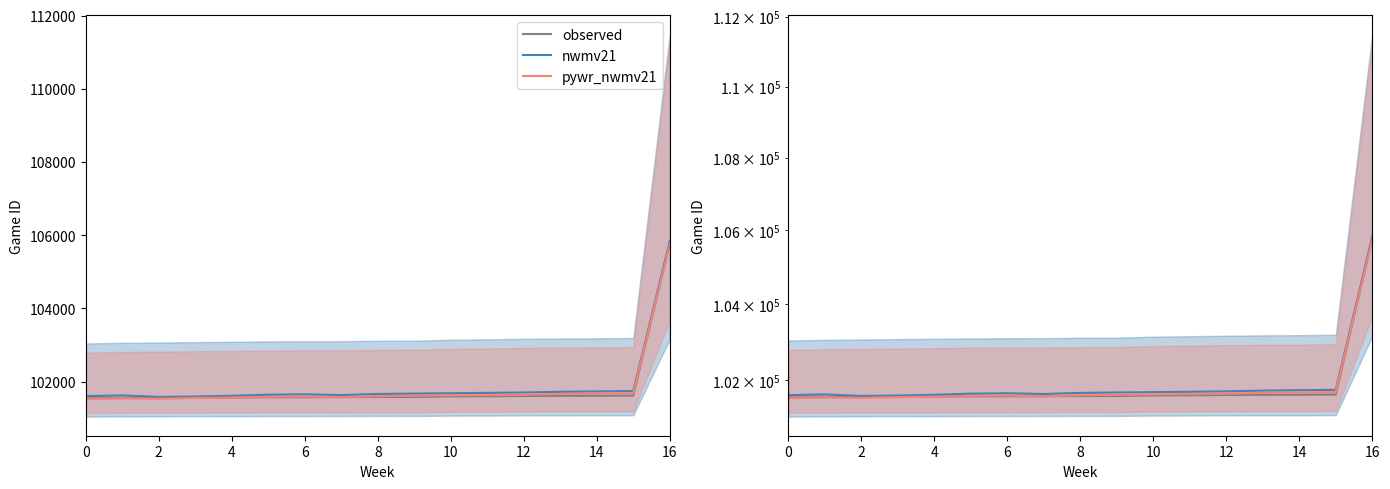

How many data points in observed are above 101577?

8